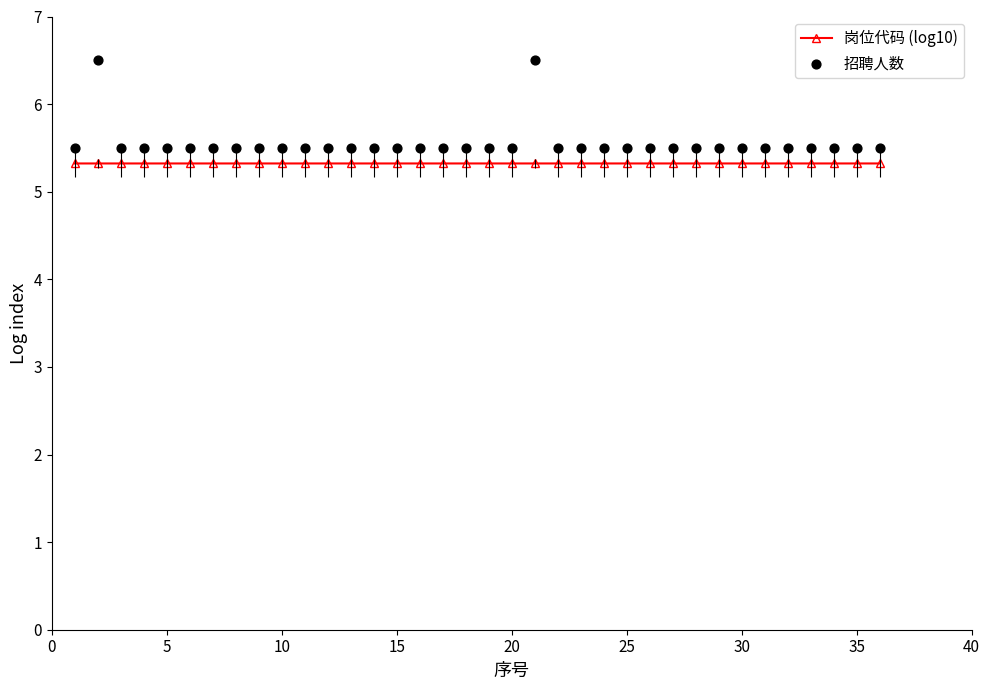

Which series reaches the maximum Y coordinate?

招聘人数